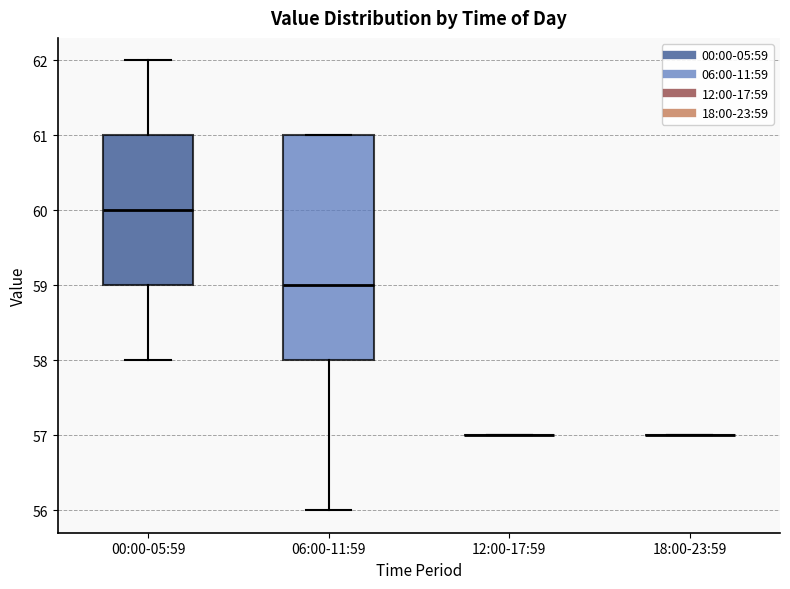

Reading left to right, transcribe this box plot: for each box, give where its median line is, the range the box spans, and where its two whiskers end, as read against the y-axis. The values are not printed on the chart, so give them approximately, as read against the axis.

00:00-05:59: median 60, box 59 to 61, whiskers 58 to 62
06:00-11:59: median 59, box 58 to 61, whiskers 56 to 61
12:00-17:59: box collapsed to a line at 57, whiskers 57 to 57
18:00-23:59: box collapsed to a line at 57, whiskers 57 to 57